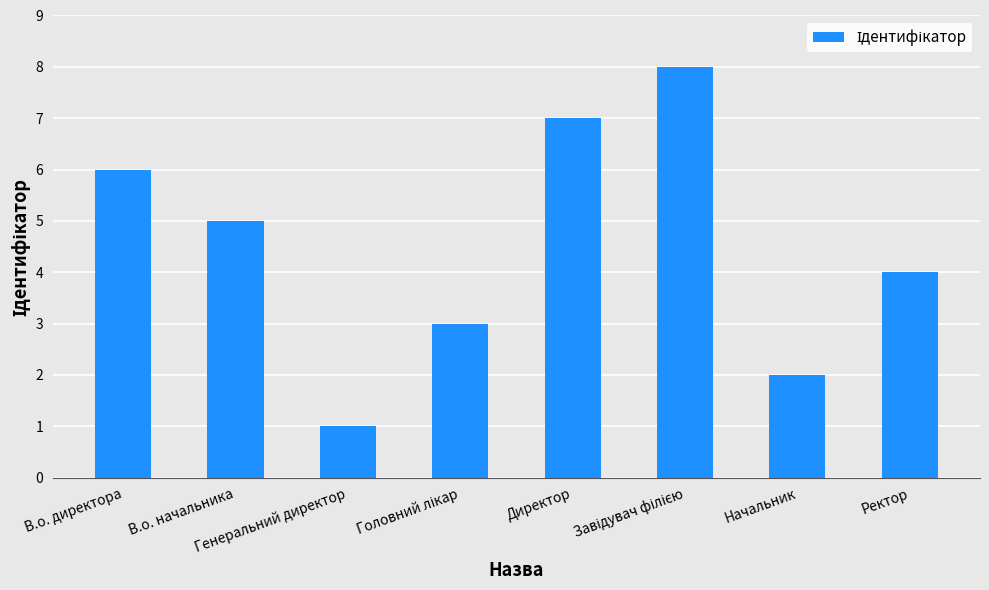

What is the maximum value shown in the chart?

8